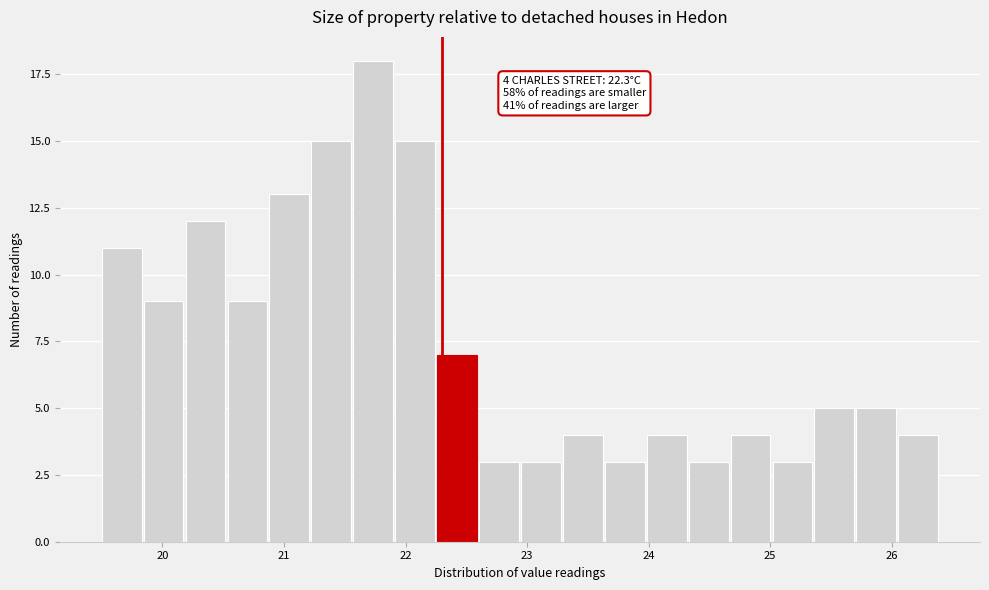

Read against the x-axis, roughly where is the centre of the tallest bar?

21.7